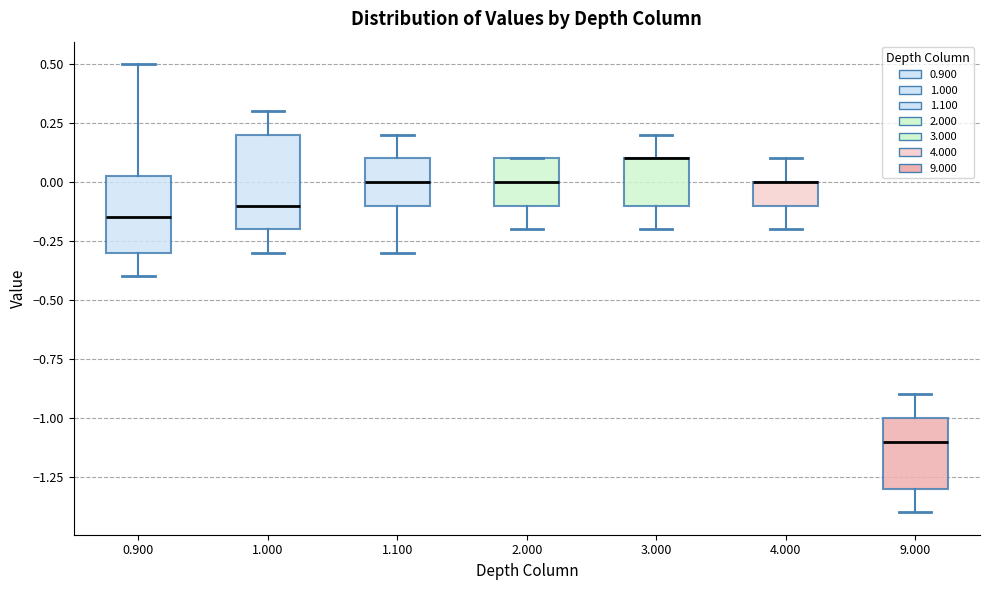

Reading left to right, read every box against the y-axis: the position of its median line, the range the box covers, and the ends of its whiskers. The values are not printed on the chart, so give them approximately, as read against the axis.

0.900: median -0.15, box -0.30 to 0.05, whiskers -0.40 to 0.50
1.000: median -0.10, box -0.20 to 0.20, whiskers -0.30 to 0.30
1.100: median 0.00, box -0.10 to 0.10, whiskers -0.30 to 0.20
2.000: median 0.00, box -0.10 to 0.10, whiskers -0.20 to 0.10
3.000: median 0.10 (drawn on the box's upper edge), box -0.10 to 0.10, whiskers -0.20 to 0.20
4.000: median 0.00 (drawn on the box's upper edge), box -0.10 to 0.00, whiskers -0.20 to 0.10
9.000: median -1.10, box -1.30 to -1.00, whiskers -1.40 to -0.90